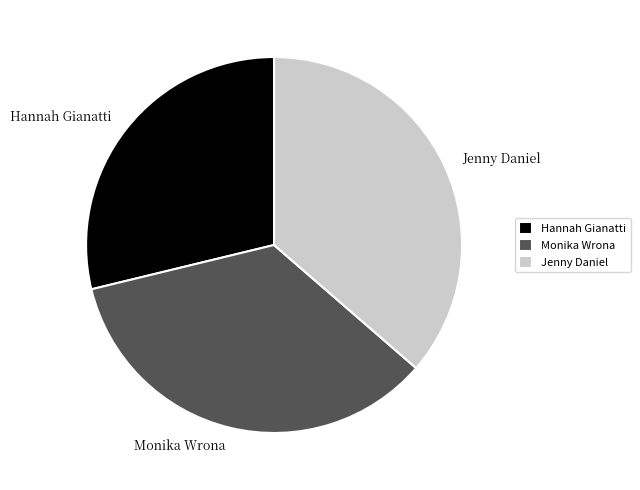

Which category has the smallest portion of the pie?

Hannah Gianatti